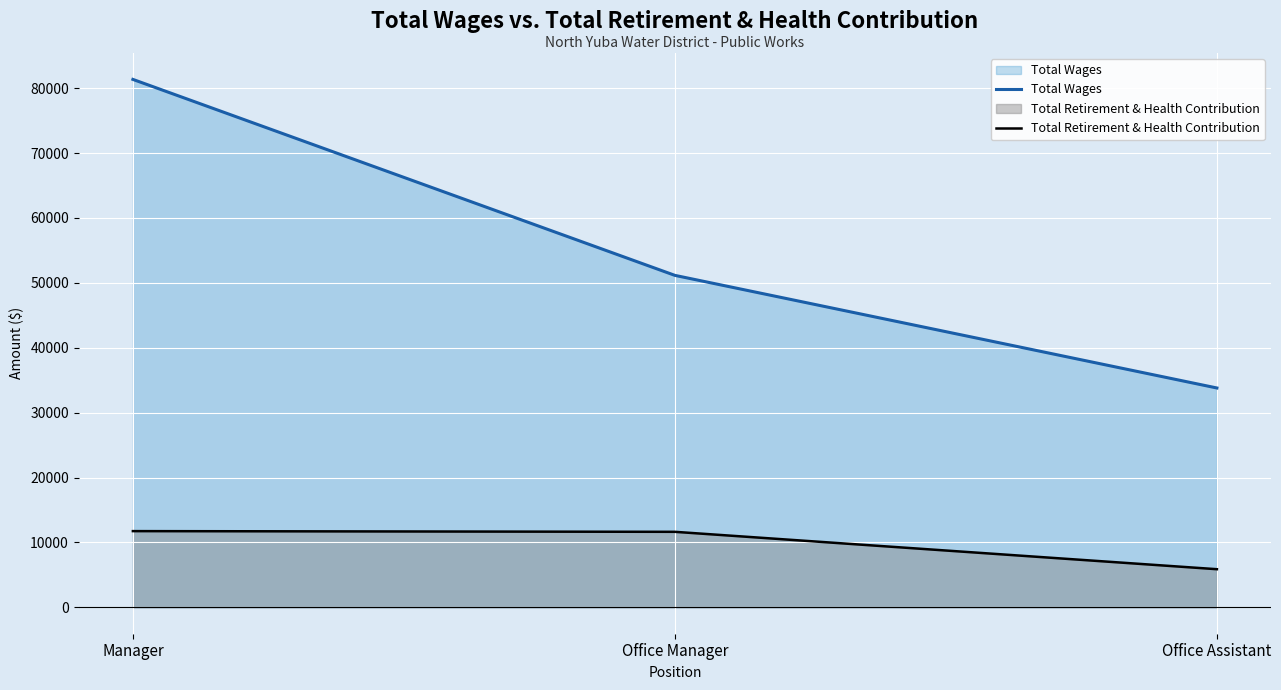

What is the minimum value for Total Wages?

33797